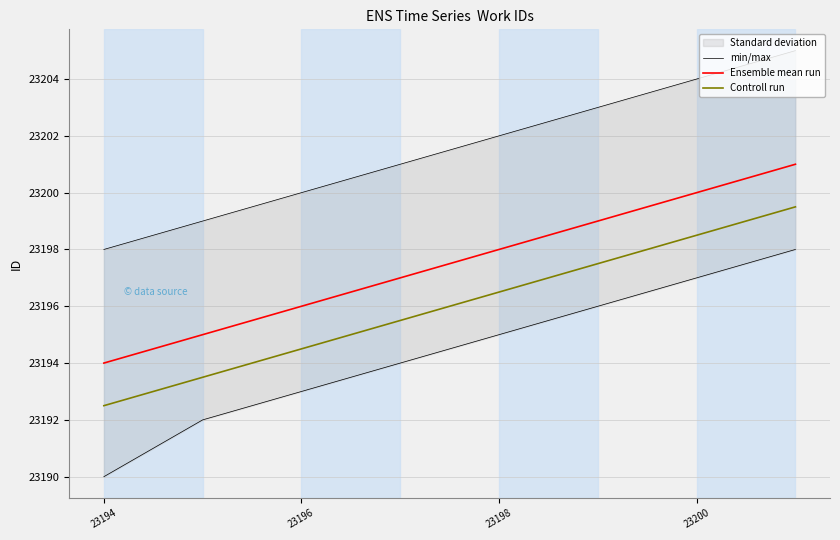

True or false: Controll run and Ensemble mean run intersect in this chart.

False